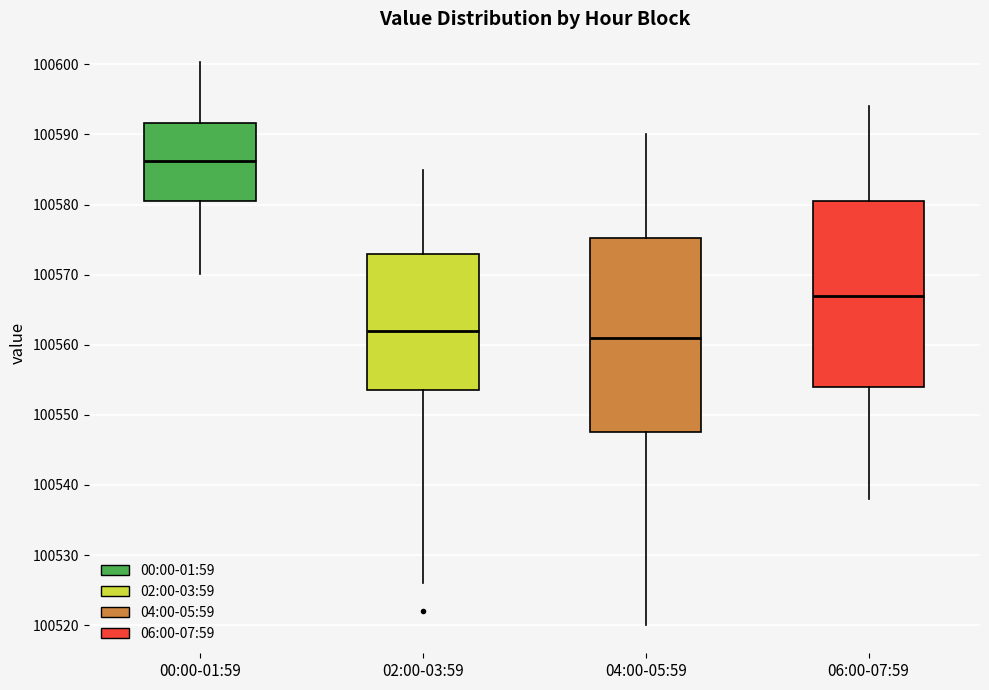

Where does the upper whisker of the box for 00:00-01:59 end on the y-axis? The values are not printed on the chart, so give them approximately, as read against the axis.

100600